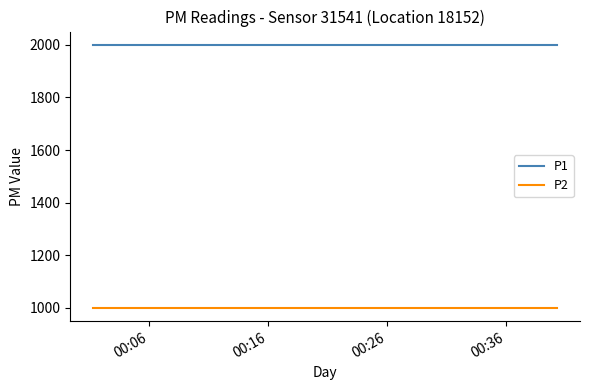

Does the chart have visible grid lines?

No